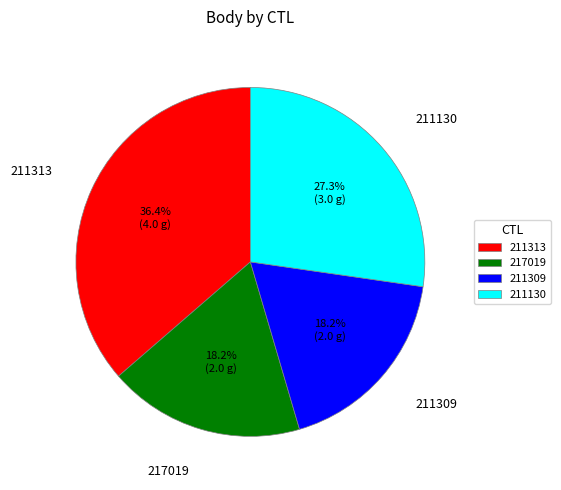

Does any single category account for the majority?

No